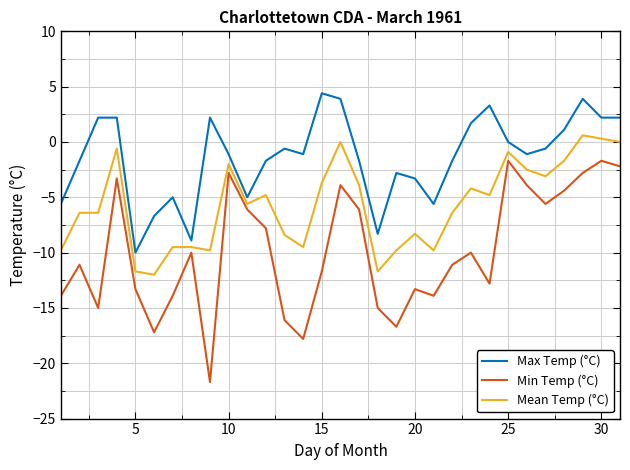

Rank the series by their average value, from highest to lowest.

Max Temp (°C), Mean Temp (°C), Min Temp (°C)